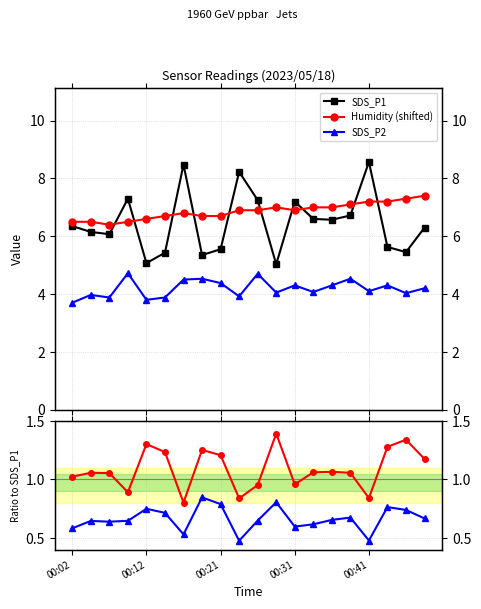

The Humidity/SDS_P1 series shows 1.3 at 18. True or false?

True